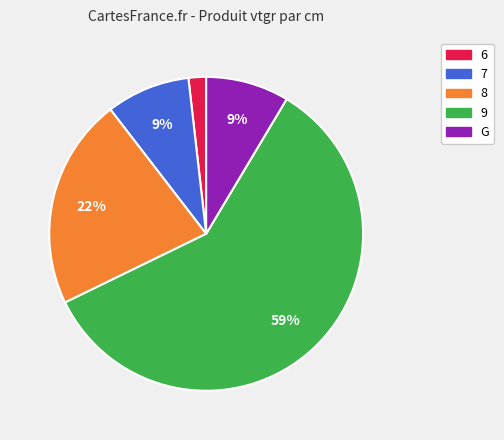

True or false: 8 accounts for 33% of the total.

False